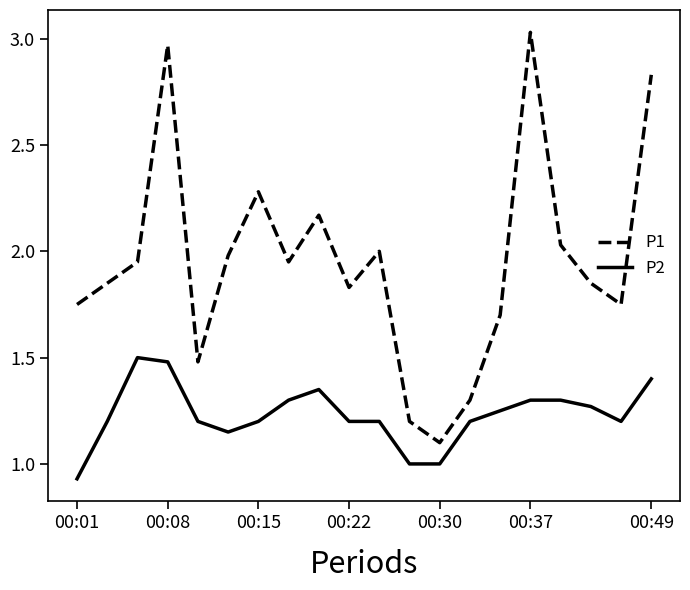

How many categories are shown in the chart?

20